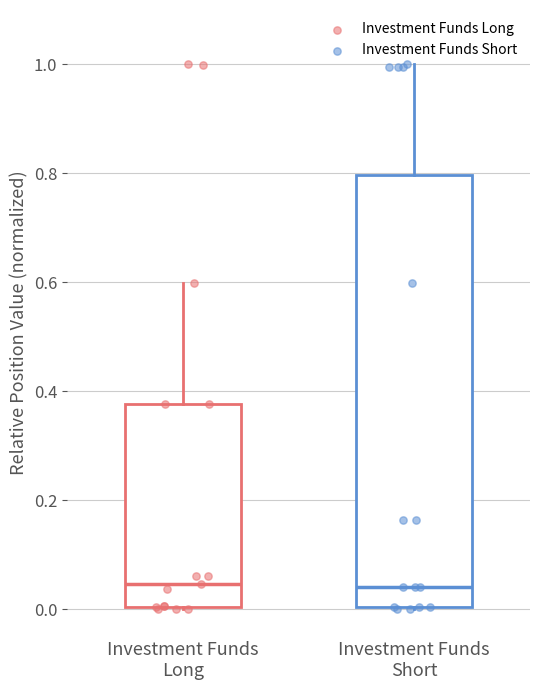

Which box is the tallest, from its lower edge to its upper edge?

Investment Funds Short